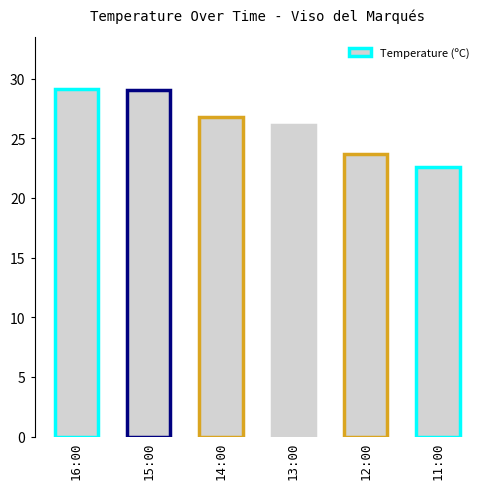

What position from the right is 12:00?

2